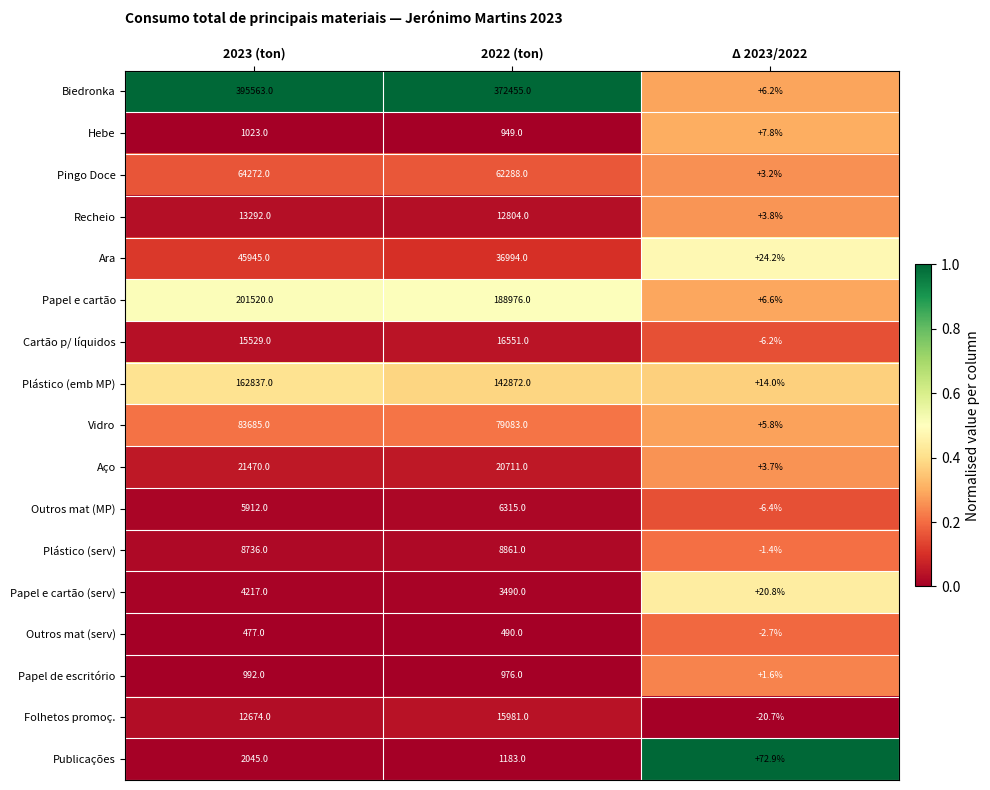

At which label does Aço first exceed 20711?

2023 (ton)